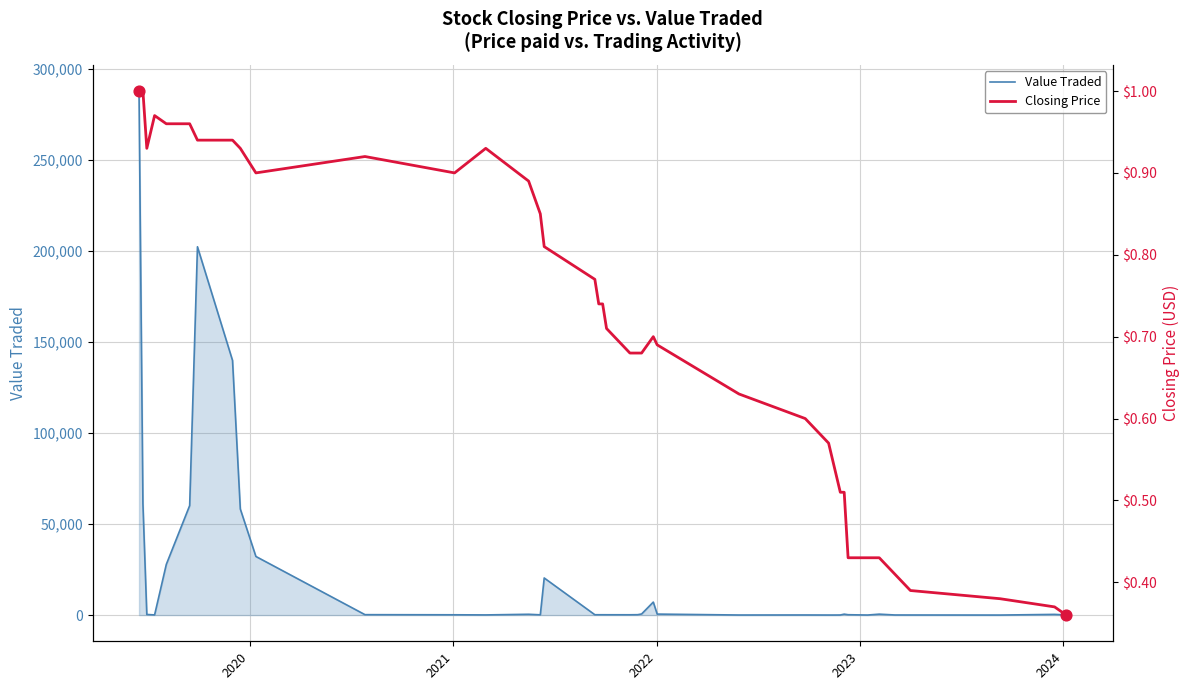

Is the value of Closing Price at 2023 greater than the value of Value Traded at 39?

No